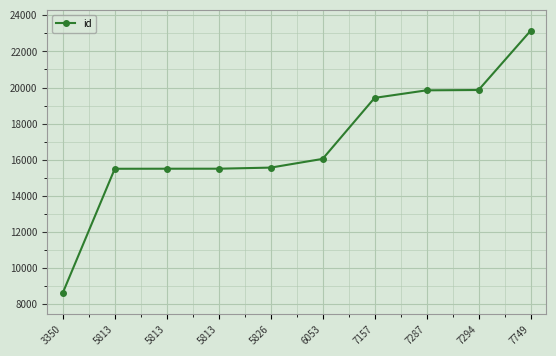

True or false: the data shows 19845 at 7287.

True